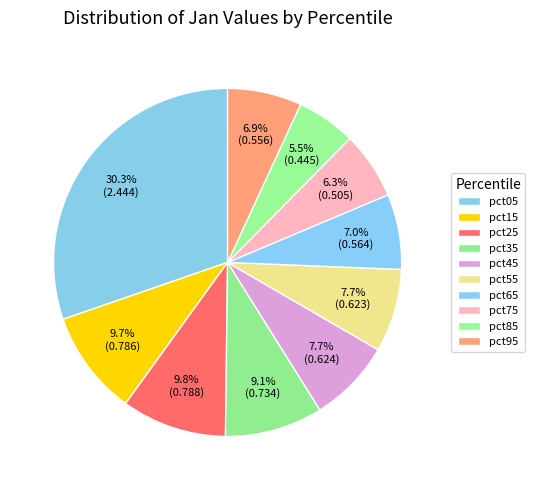

How many segments does this pie chart have?

10